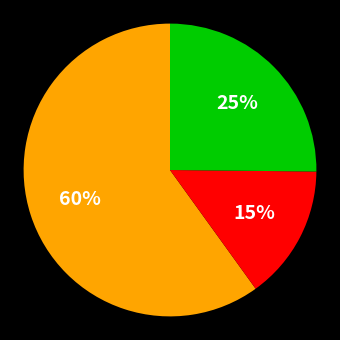

How many segments does this pie chart have?

3